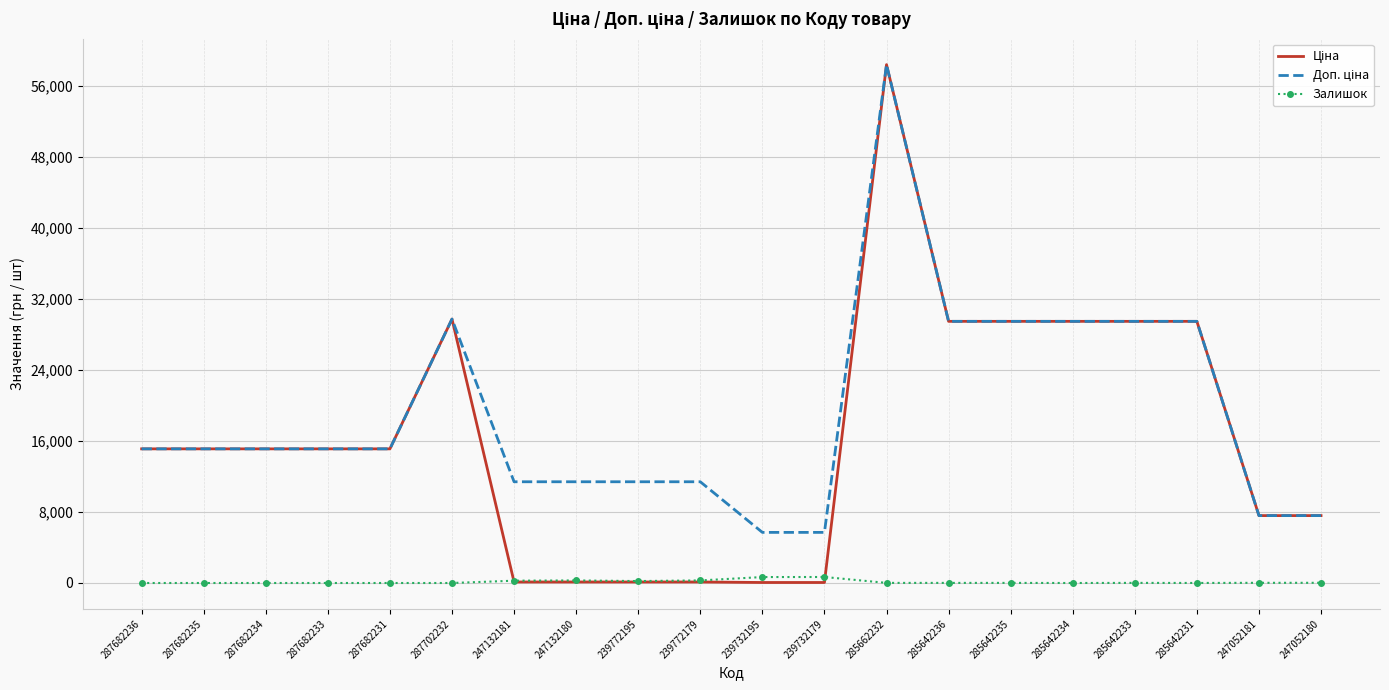

What is the greatest value displayed?

58426.5